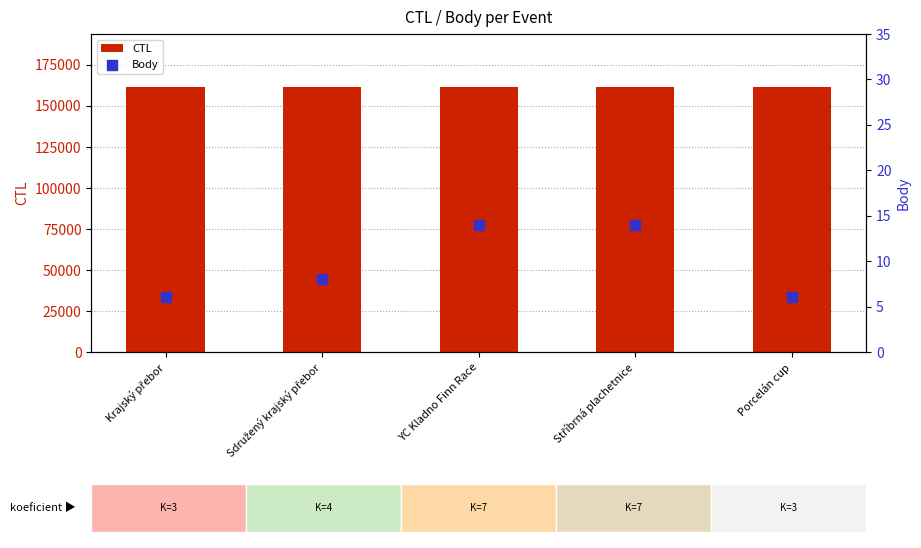

Is the value of CTL at Porcelán cup greater than the value of Body at Sdružený krajský přebor?

Yes